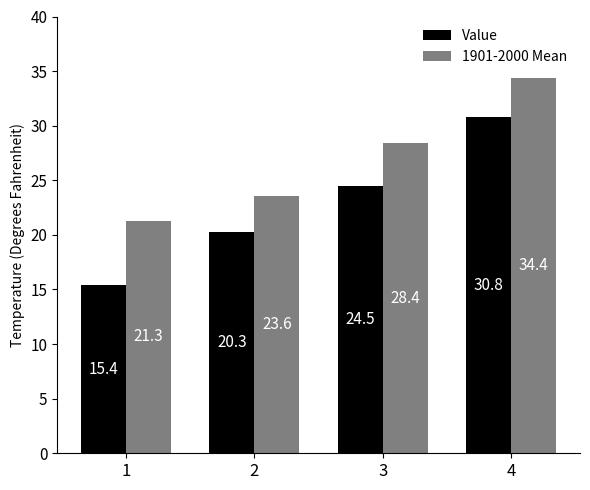

At how many categories does at least one series exceed 33?

1